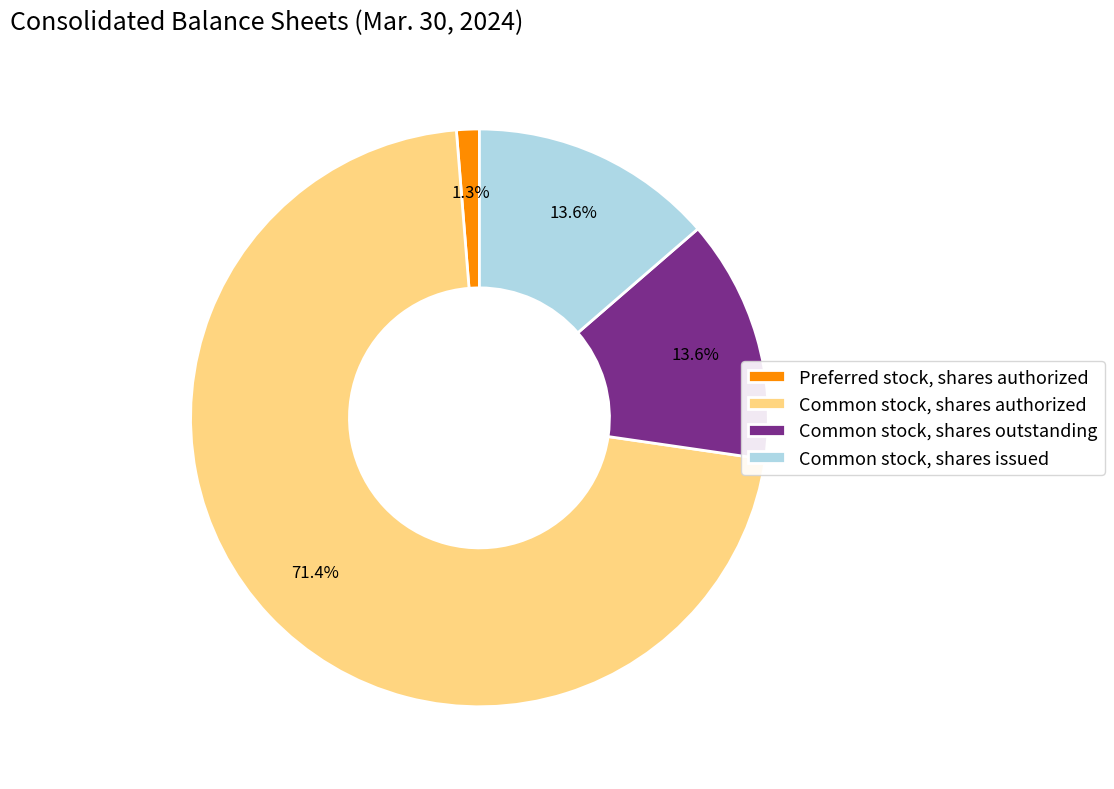

Approximately how many times larger is the value at Preferred stock, shares authorized compared to Common stock, shares issued?

0.1